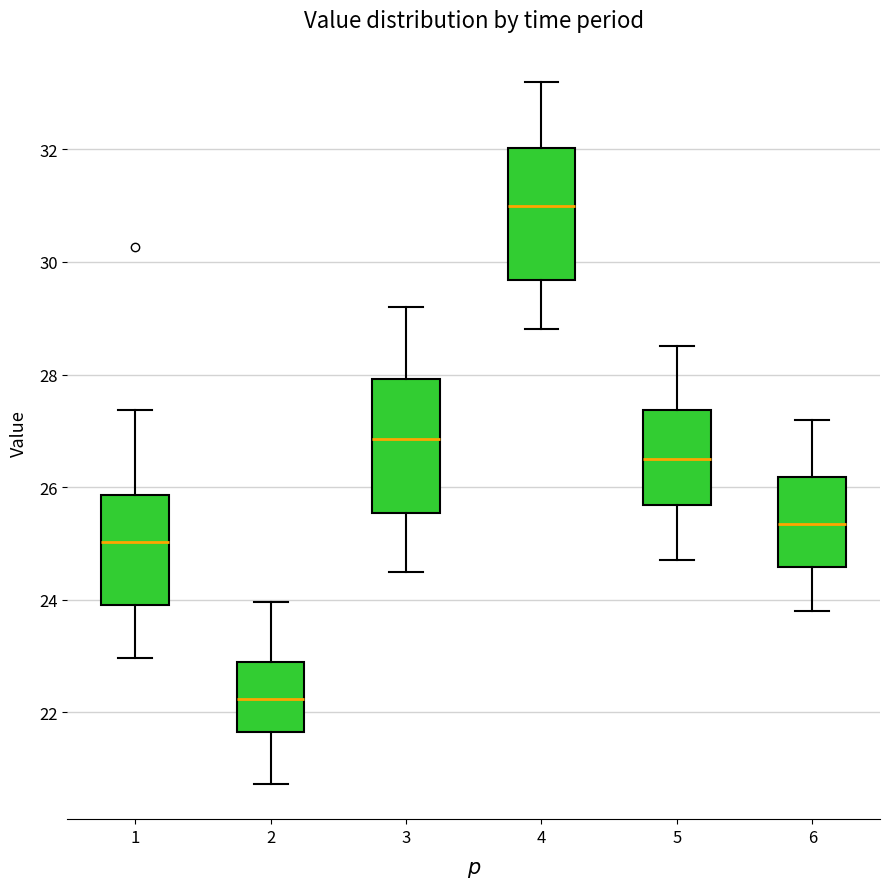

Reading left to right, transcribe this box plot: for each box, give where its median line is, the range the box spans, and where its two whiskers end, as read against the y-axis. The values are not printed on the chart, so give them approximately, as read against the axis.

1: median 25.0, box 24.0 to 25.8, whiskers 23.0 to 27.4
2: median 22.2, box 21.6 to 22.8, whiskers 20.8 to 24.0
3: median 26.8, box 25.6 to 28.0, whiskers 24.6 to 29.2
4: median 31.0, box 29.6 to 32.0, whiskers 28.8 to 33.2
5: median 26.6, box 25.6 to 27.4, whiskers 24.8 to 28.6
6: median 25.4, box 24.6 to 26.2, whiskers 23.8 to 27.2